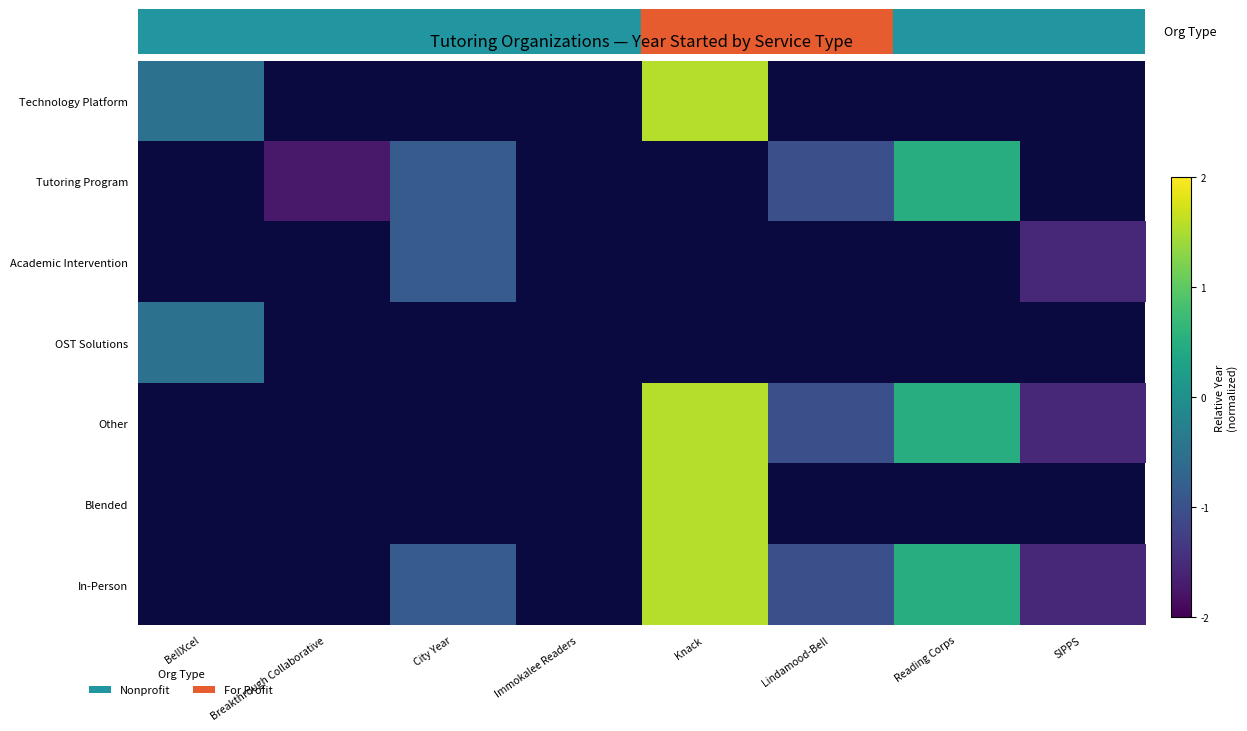

Rank the categories by Academic Intervention value from highest to lowest.

BellXcel, Breakthrough Collaborative, City Year, Immokalee Readers, Knack, Lindamood-Bell, Reading Corps, SIPPS